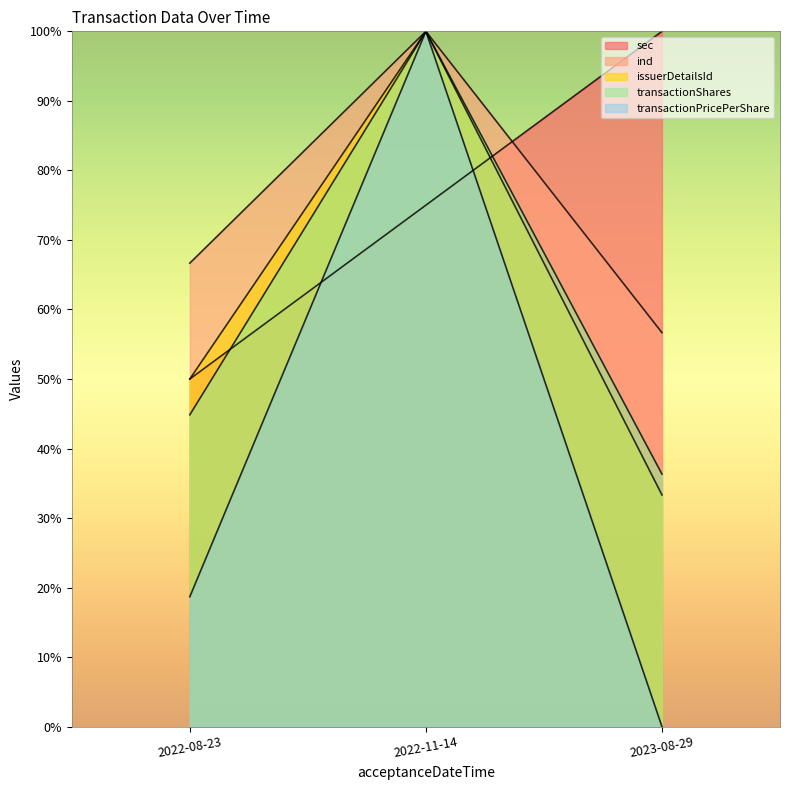

Which has a higher value, 2023-08-29 or 2022-08-23?

2023-08-29